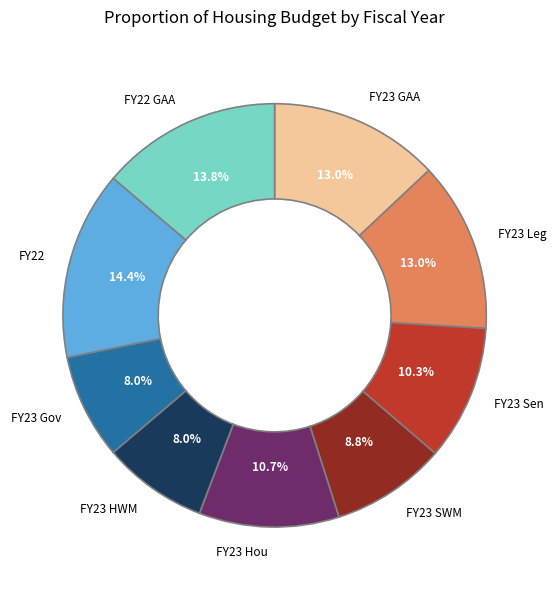

Is there a majority slice in this chart?

No